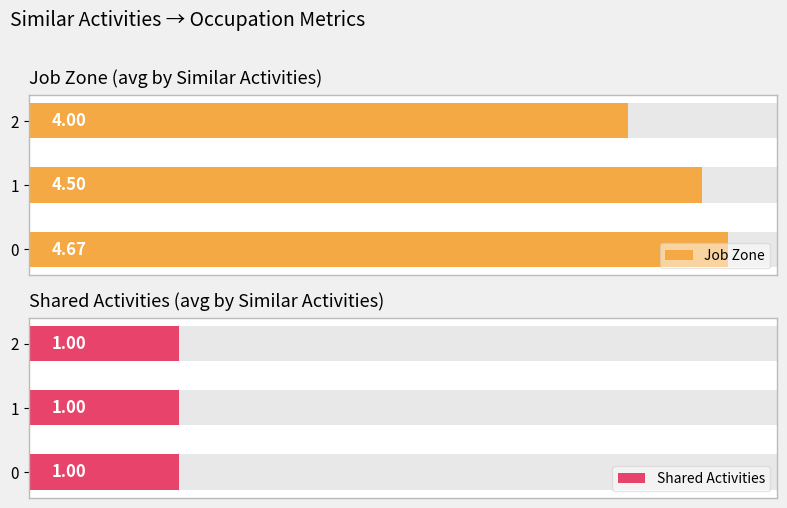

What is the average value of the Job Zone series?

4.4